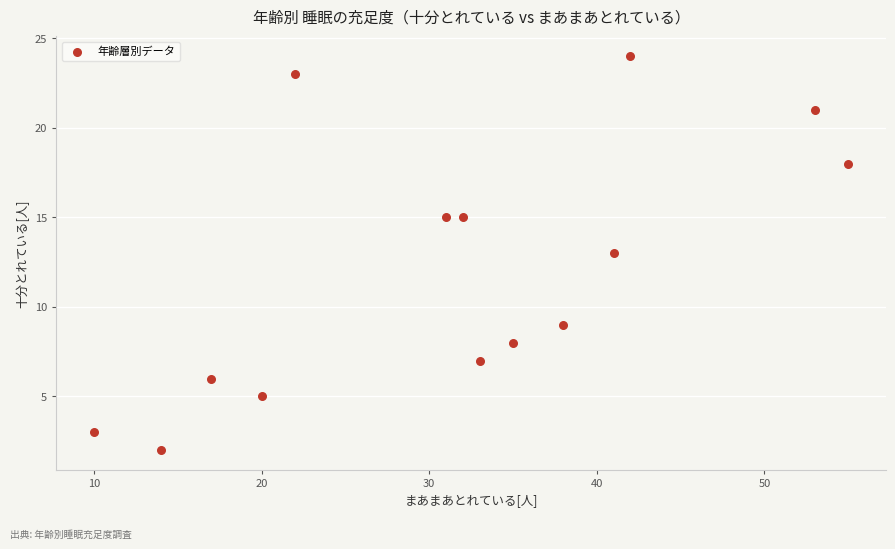

What is the range of X values (max minus min)?

45